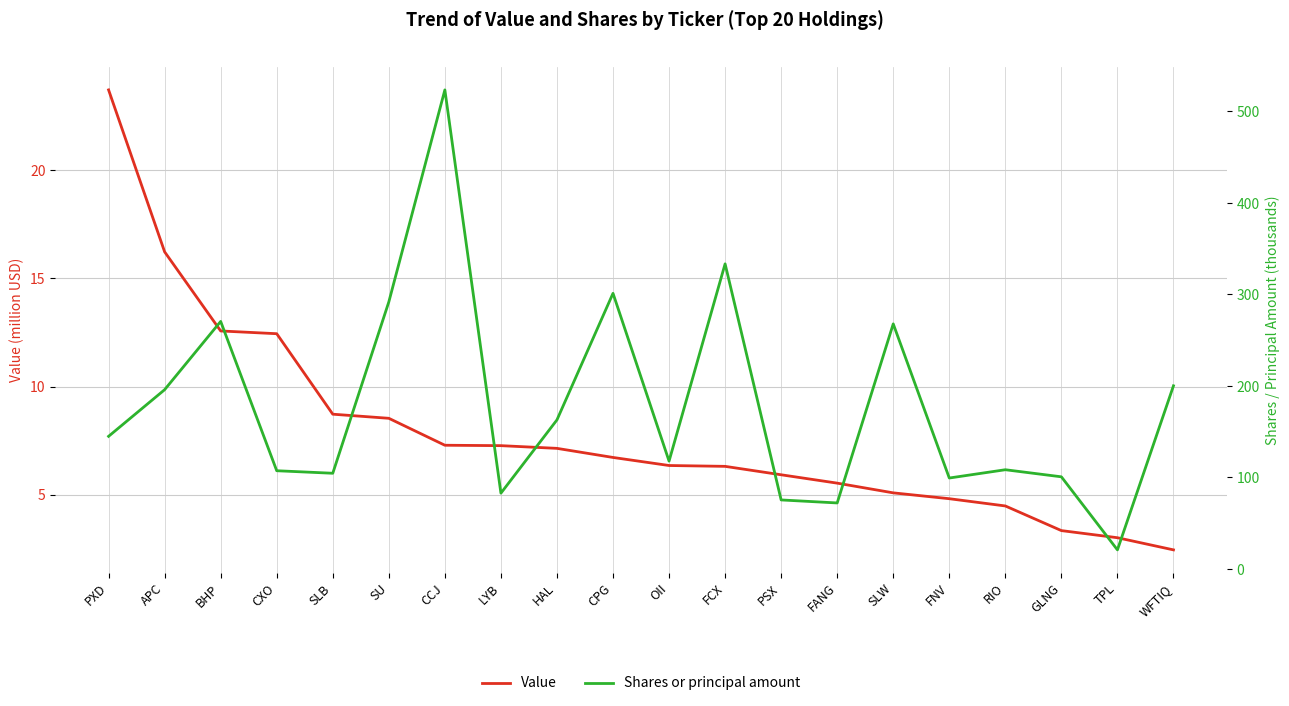

Is the value of Shares or principal amount at WFTIQ greater than the value of Value at SU?

Yes